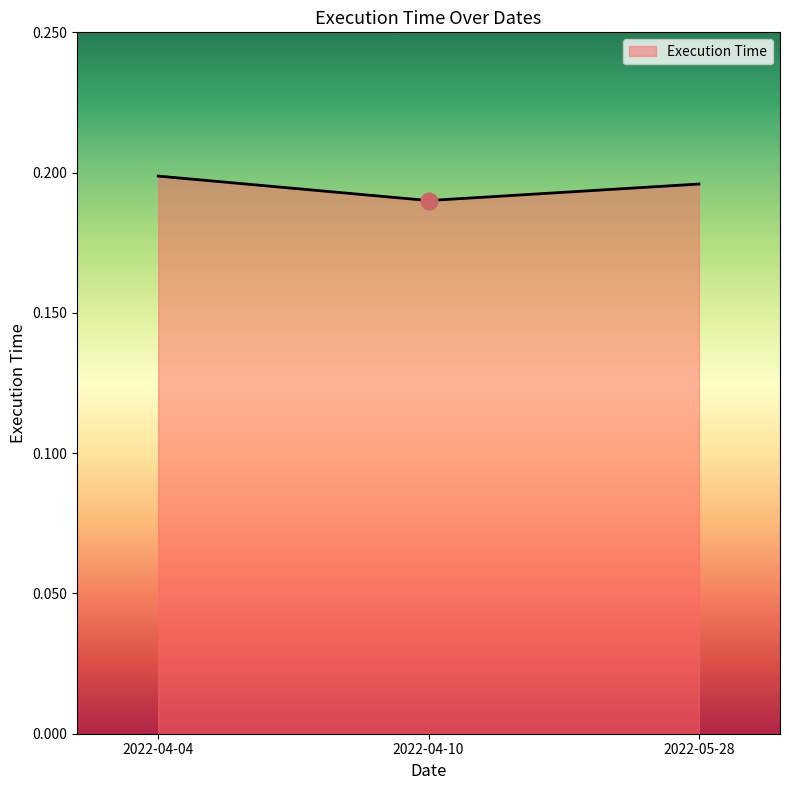

Is it true that the value at 2022-05-28 is 0.1?

False